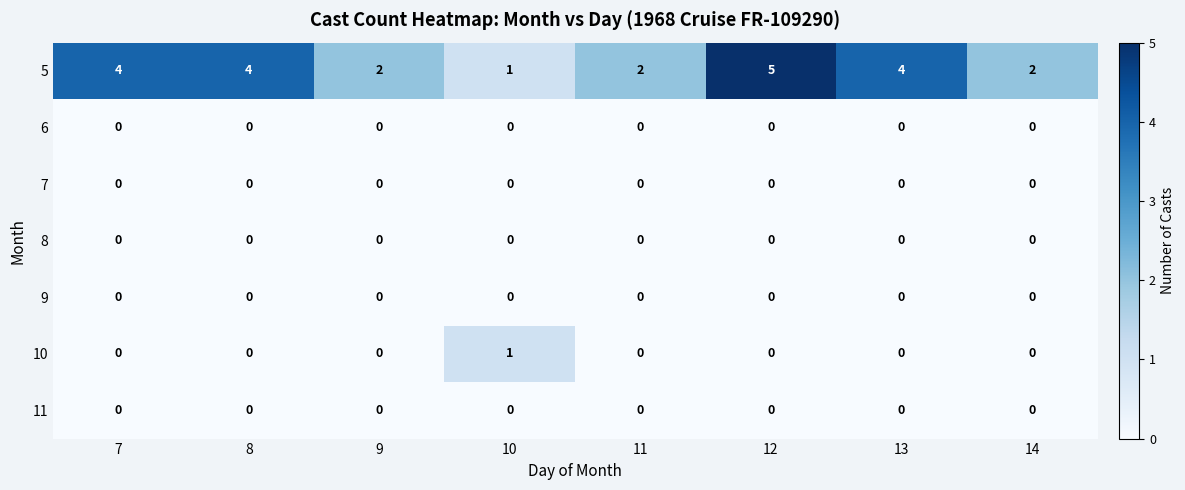

How many 5 values are between 2 and 4?

6